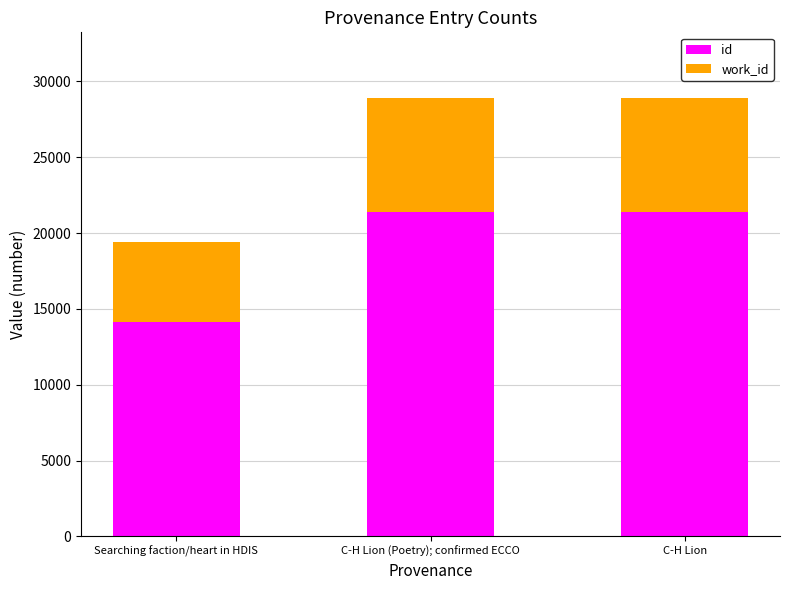

The value of id at C-H Lion is 34802. True or false?

False